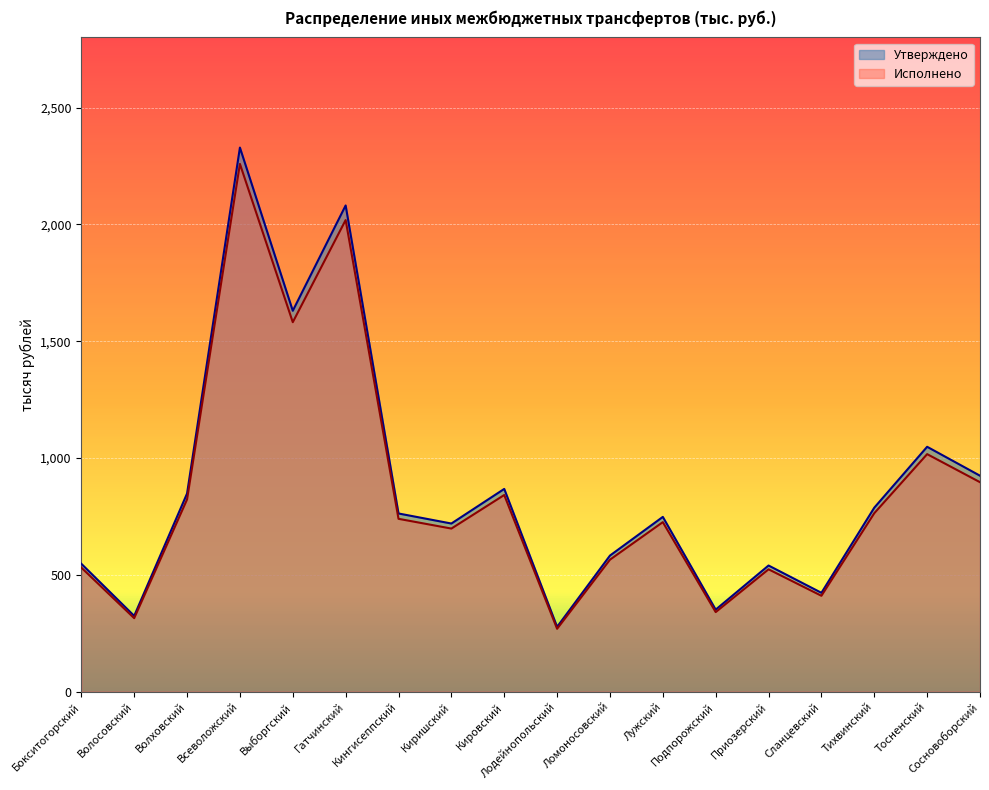

Does the chart display data point markers on the line(s)?

No